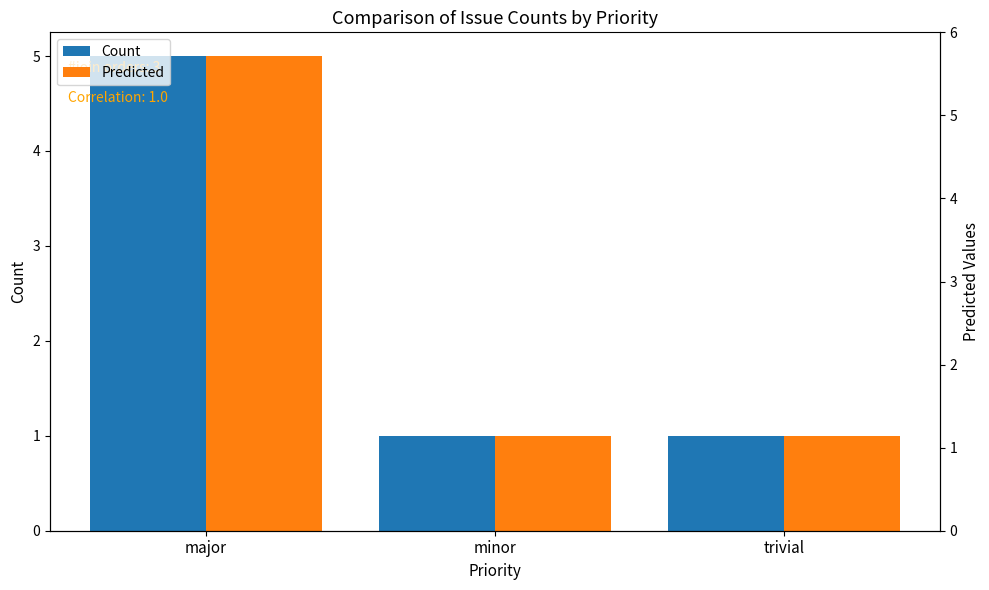

Reading right to left, transcribe all the data shown in this chart.

Count: trivial=1	minor=1	major=5
Predicted: trivial=1	minor=1	major=5